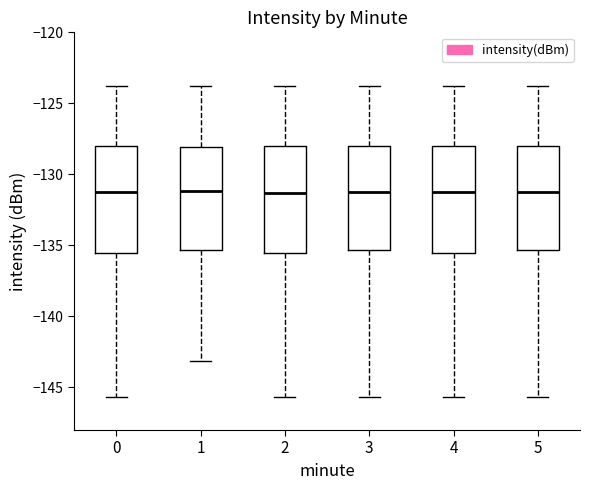

Where does the upper whisker of the box at x = 3 end on the y-axis? The values are not printed on the chart, so give them approximately, as read against the axis.

-124.0